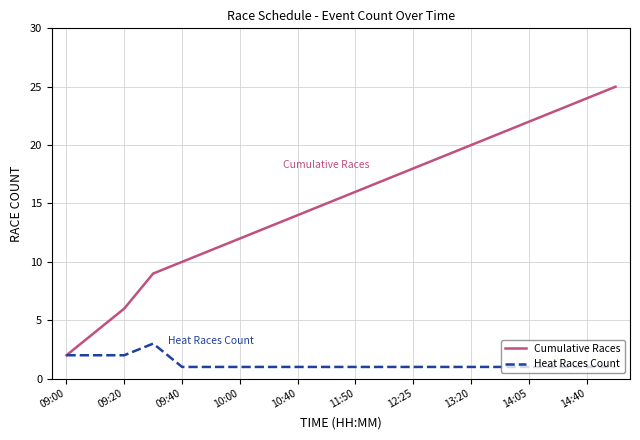

What is the difference between the second highest and minimum values in the Cumulative Races series?

22